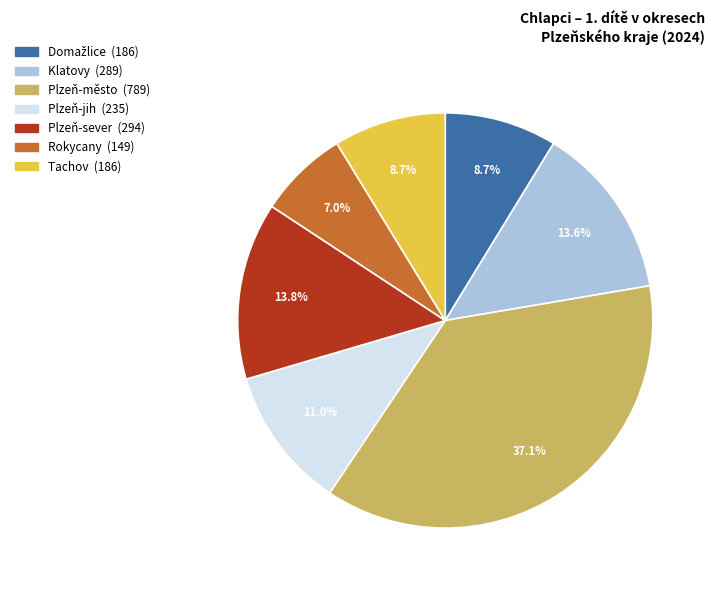

True or false: Rokycany accounts for 7% of the total.

True